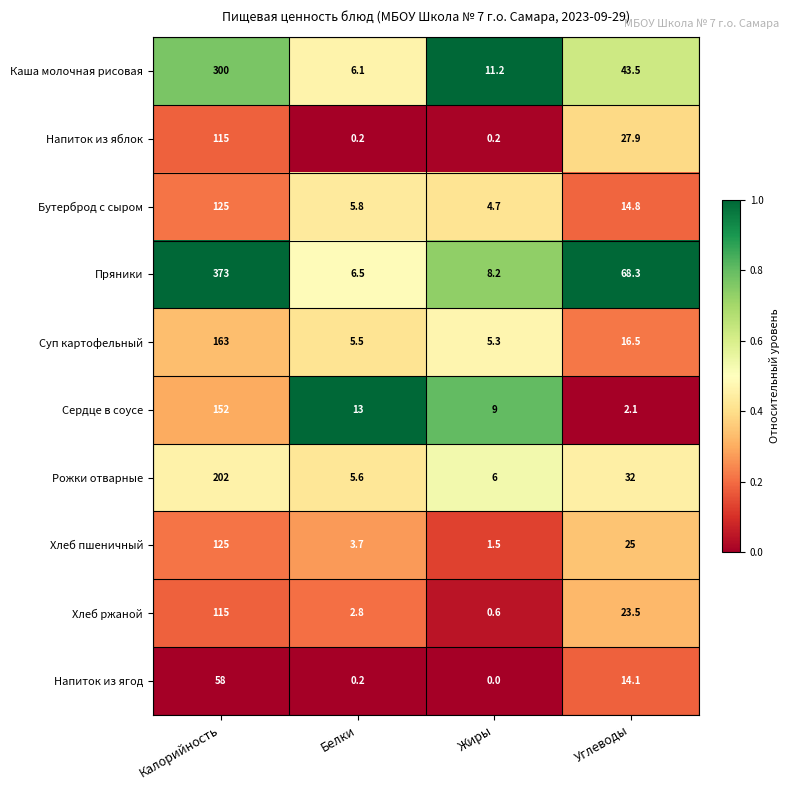

Rank the series at Углеводы from lowest to highest value.

Сердце в соусе, Напиток из ягод, Бутерброд с сыром, Суп картофельный, Хлеб ржаной, Хлеб пшеничный, Напиток из яблок, Рожки отварные, Каша молочная рисовая, Пряники